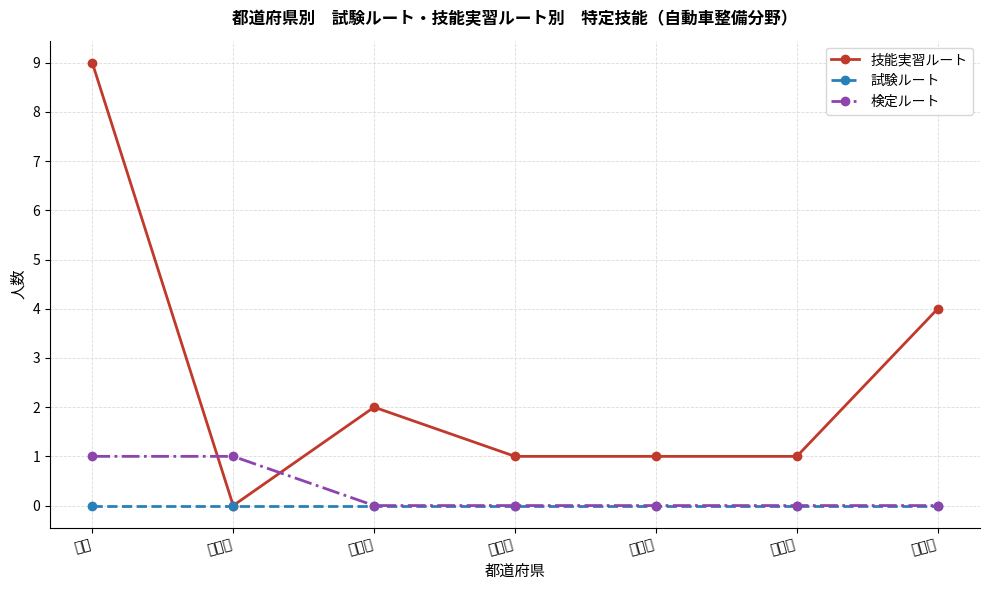

True or false: 試験ルート and 技能実習ルート cross at least once.

False